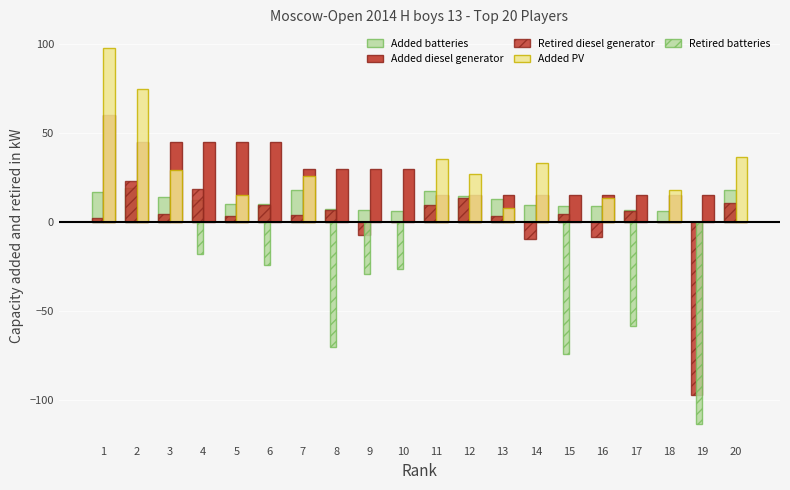

At which label is Points closest to 30?

7